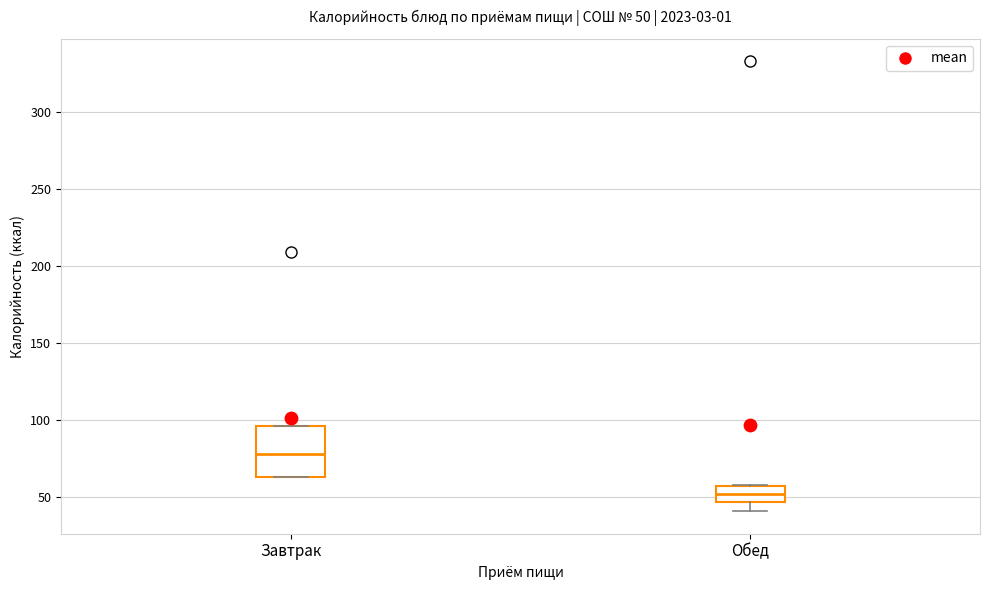

Which box's median line is the lowest?

Обед